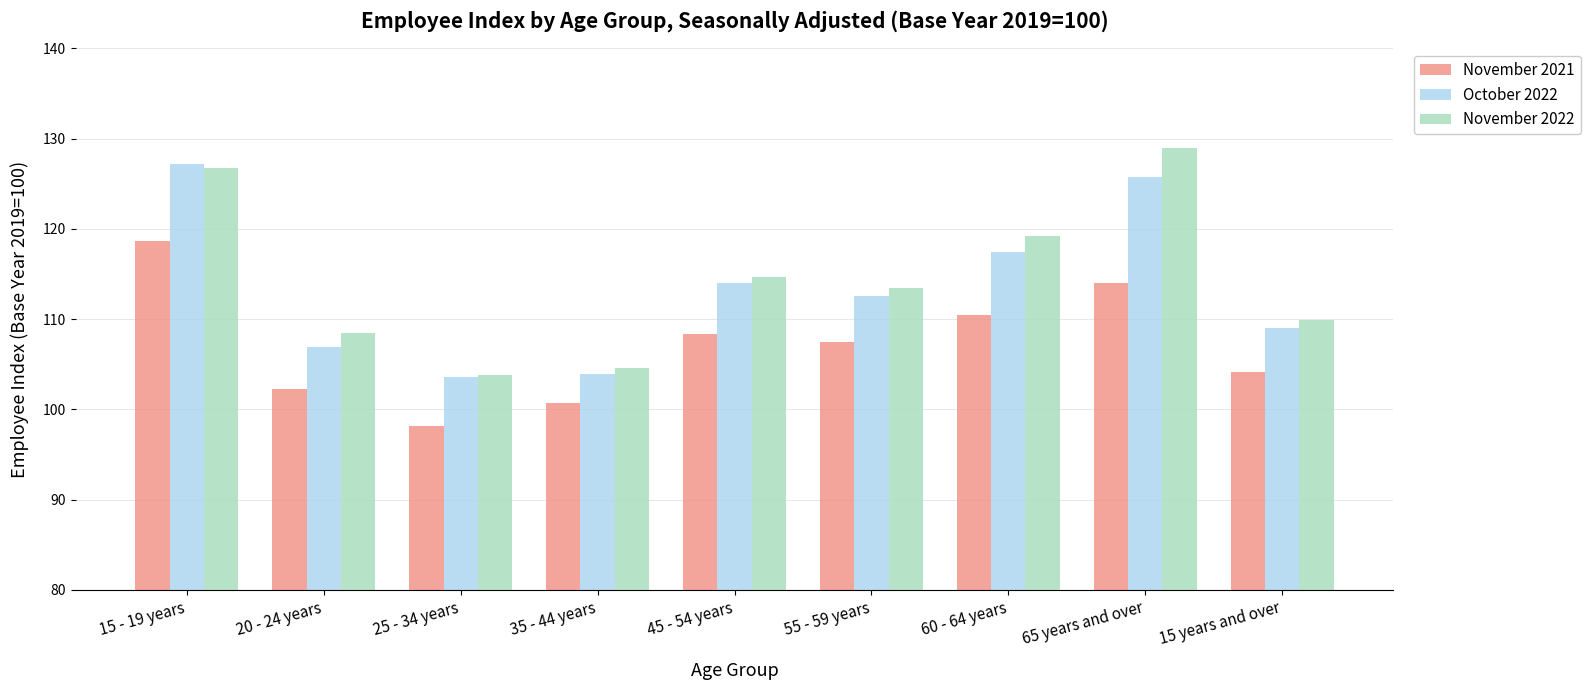

Is it true that November 2021 equals 114.0 at 65 years and over?

True